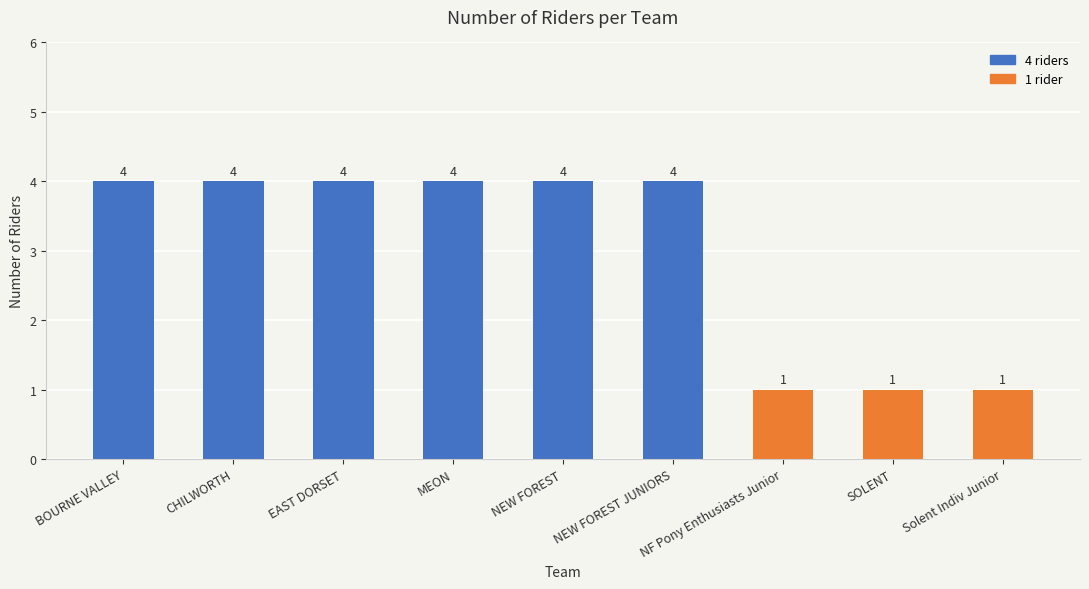

What is the average value?

3